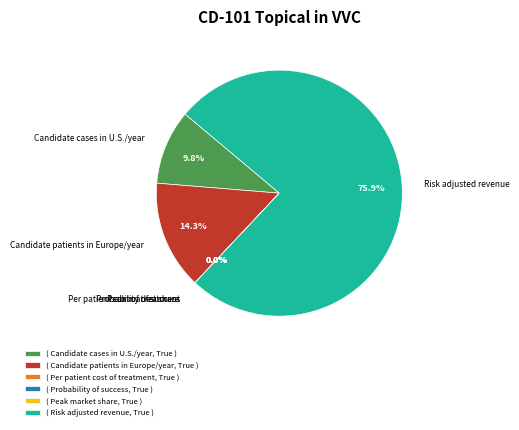

Is it true that Candidate patients in Europe/year is 14% of the pie?

True